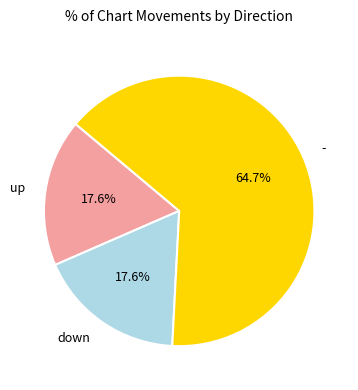

Count the number of slices in the pie.

3